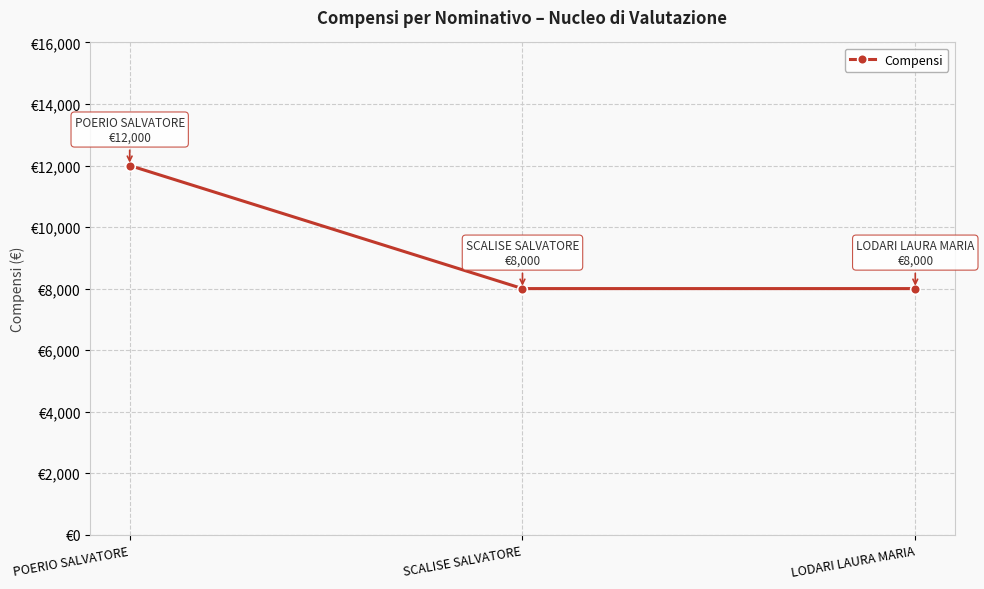

What is the label of the 2nd point from the left?

SCALISE SALVATORE